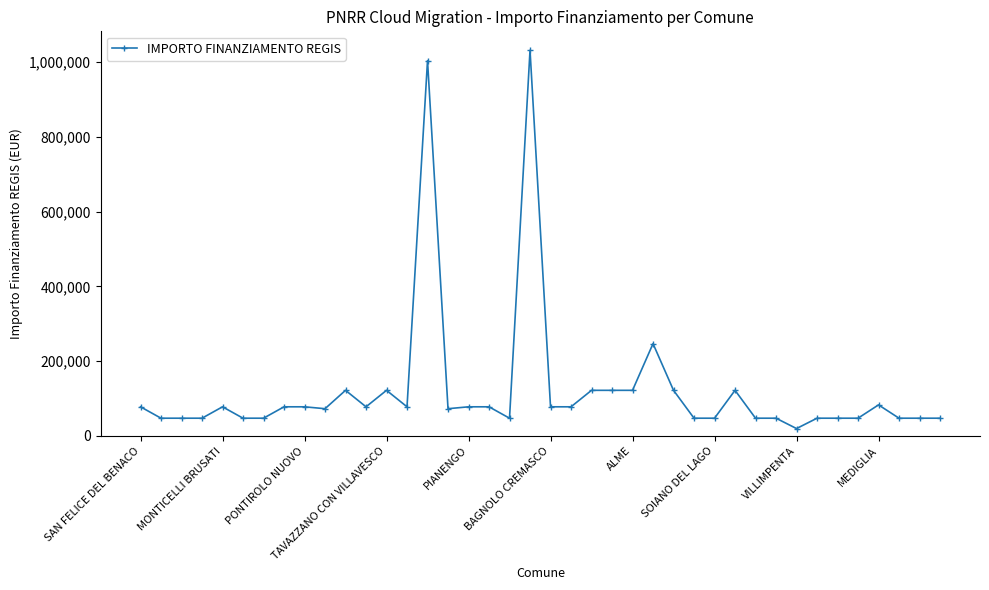

What is the average value?

123062